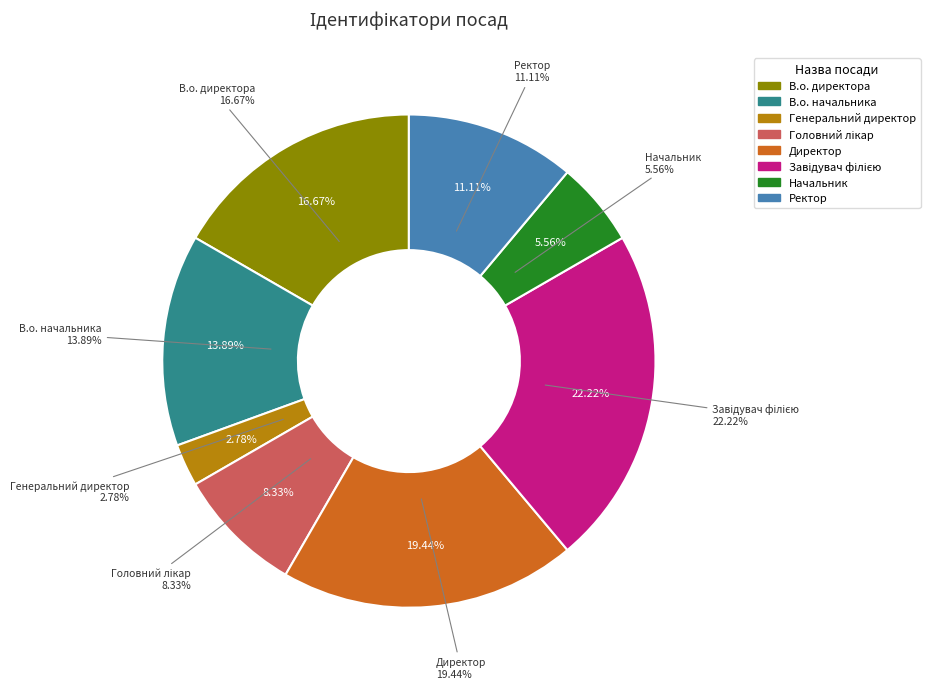

How many segments does this pie chart have?

8